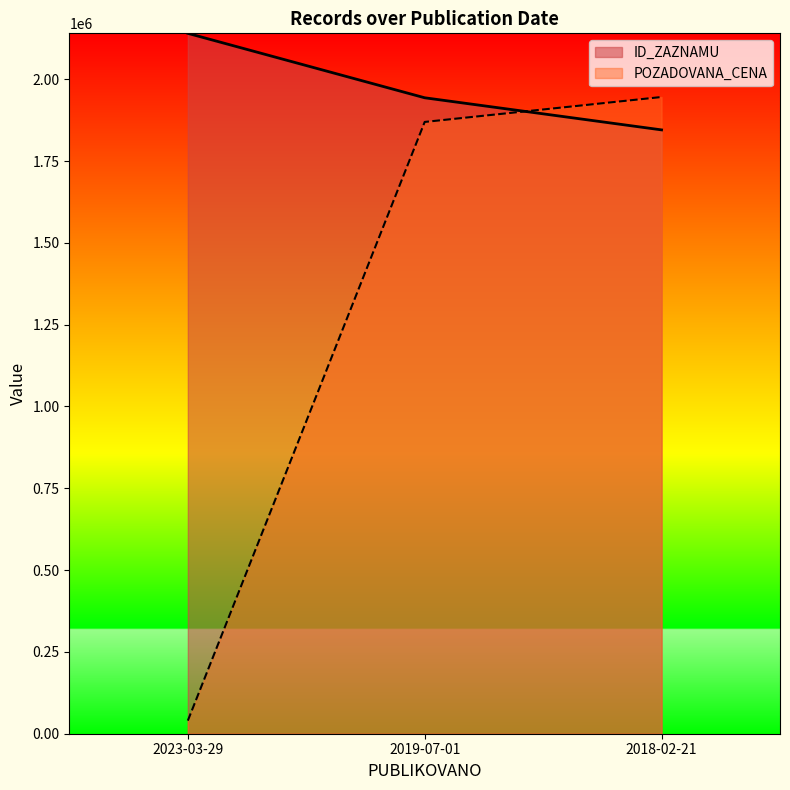

Is it true that ID_ZAZNAMU equals 1943313.9 at 2019-07-01?

True